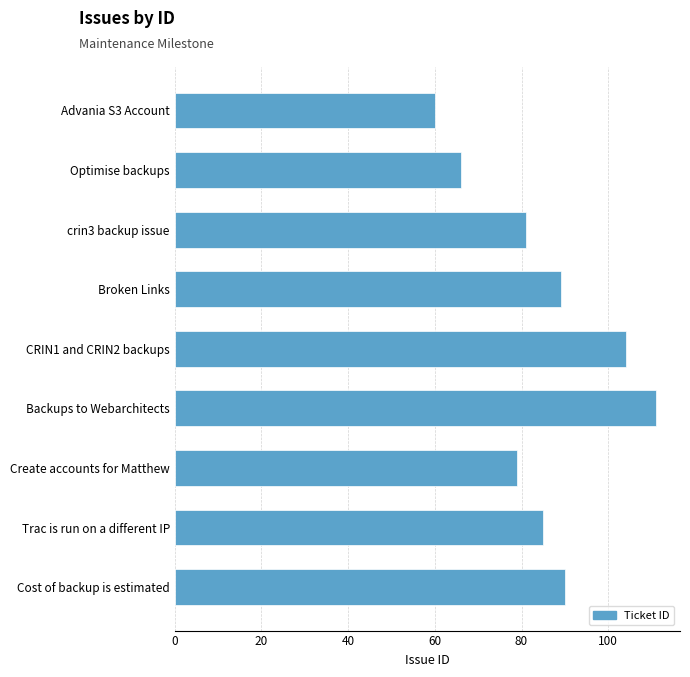

Which has a higher value, Advania S3 Account or CRIN1 and CRIN2 backups?

CRIN1 and CRIN2 backups